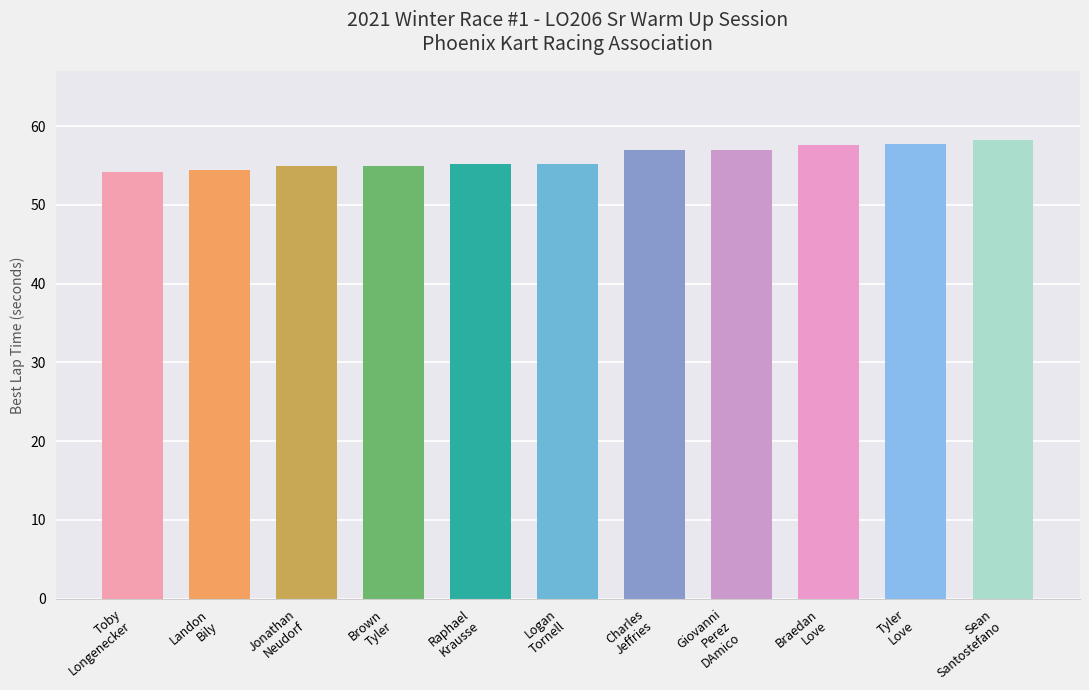

True or false: the data shows 56.9 at Giovanni
Perez
DAmico.

True